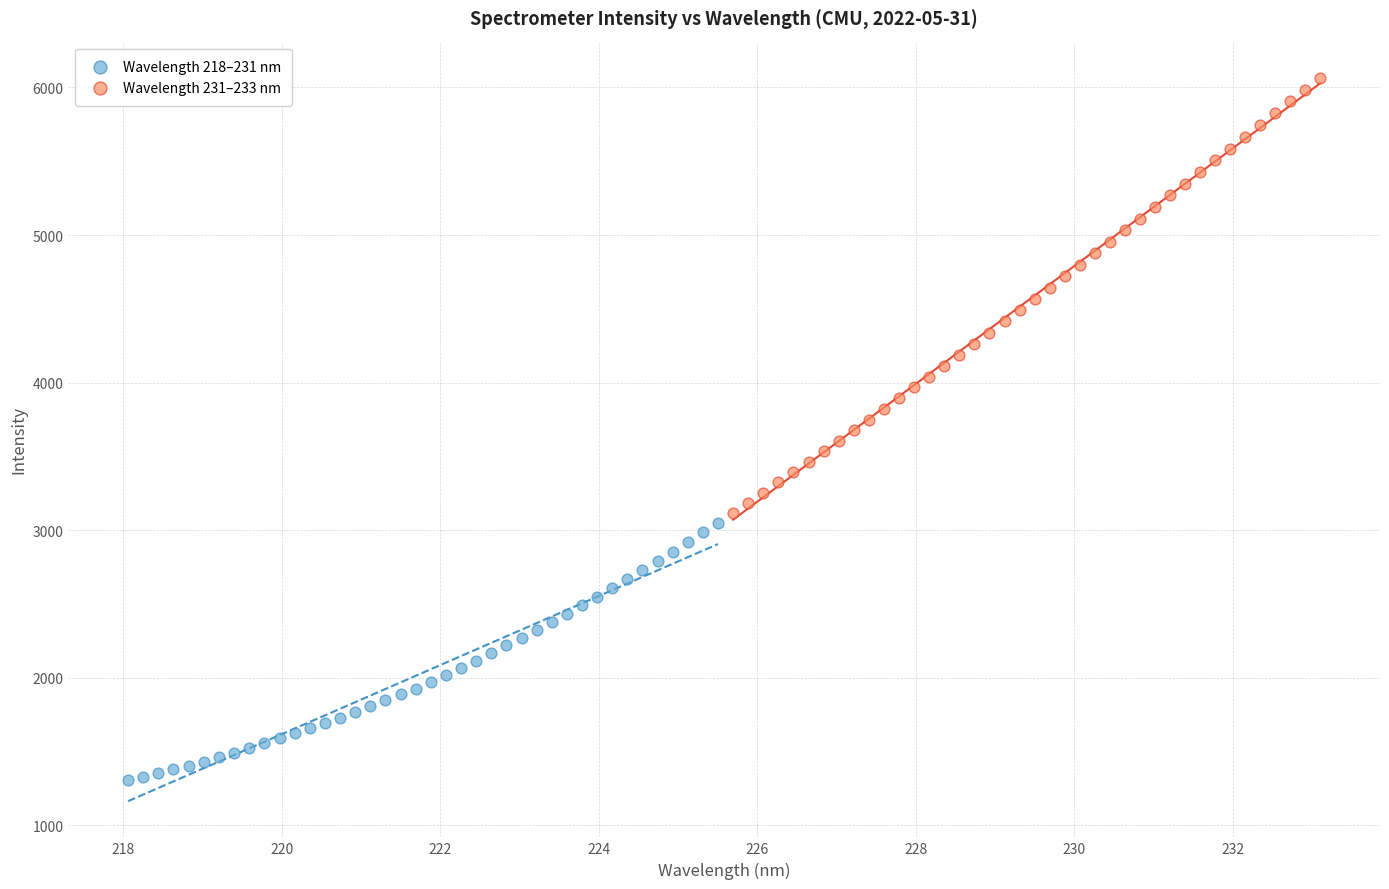

Which series has the largest Y range (max minus min)?

Wavelength 231–233 nm